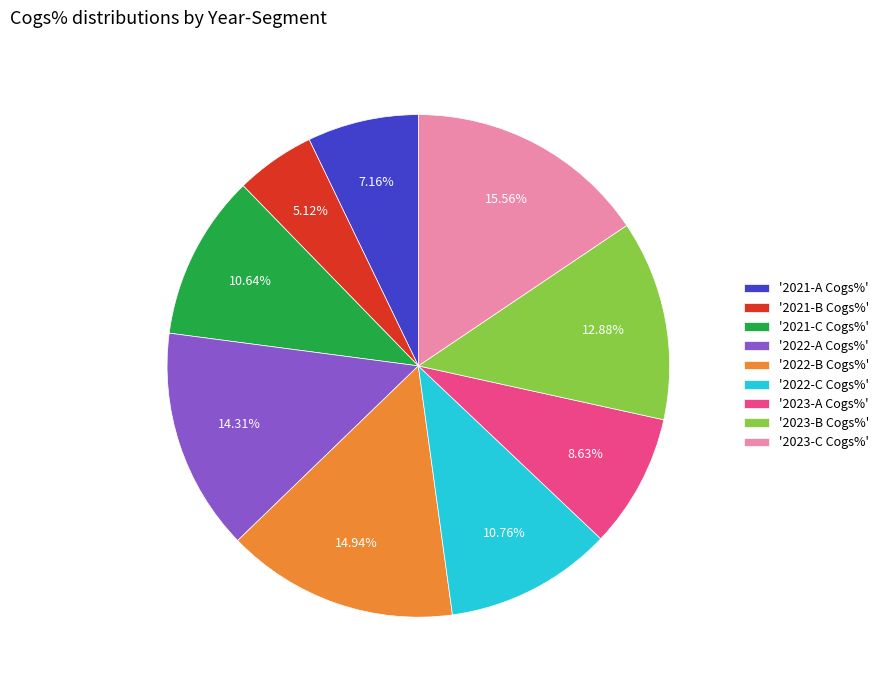

Which has a higher value, '2022-A Cogs%' or '2022-C Cogs%'?

'2022-A Cogs%'